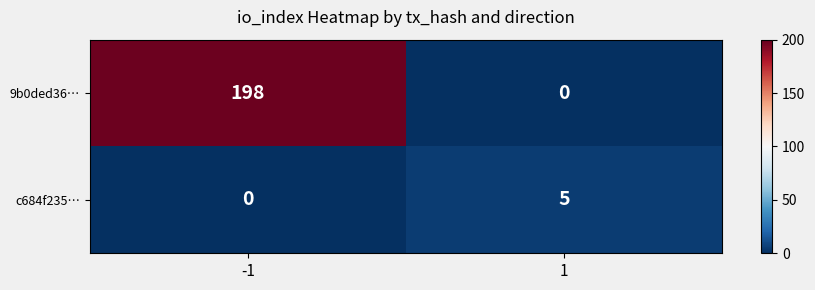

At which category is the sum across all series the highest?

-1